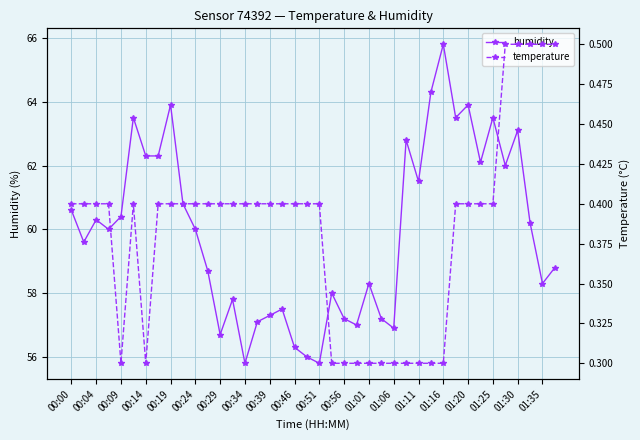

Which series has the largest total across all categories?

humidity